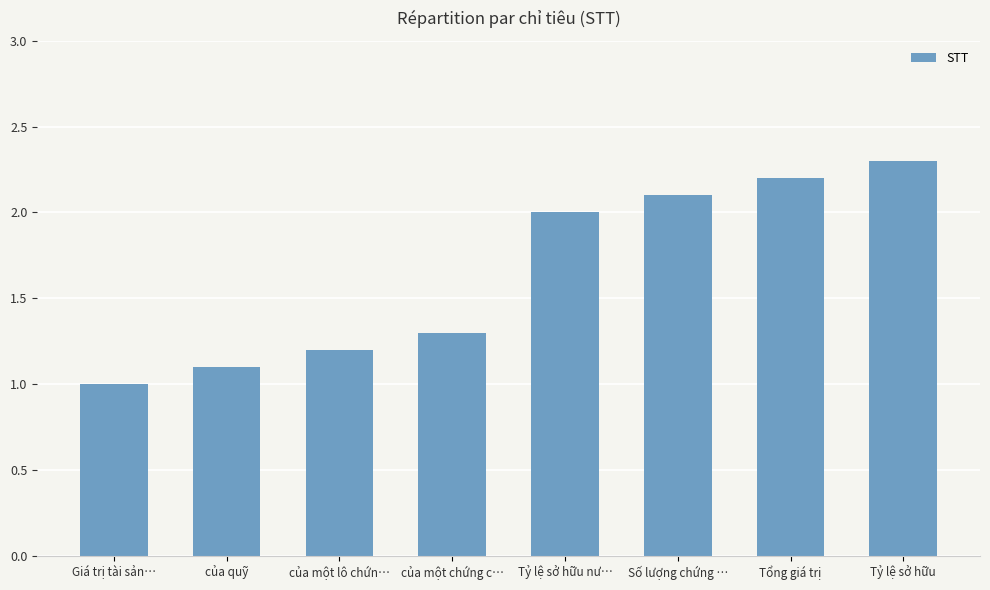

What is the sum of the values at Giá trị tài sản… and của quỹ?

2.1